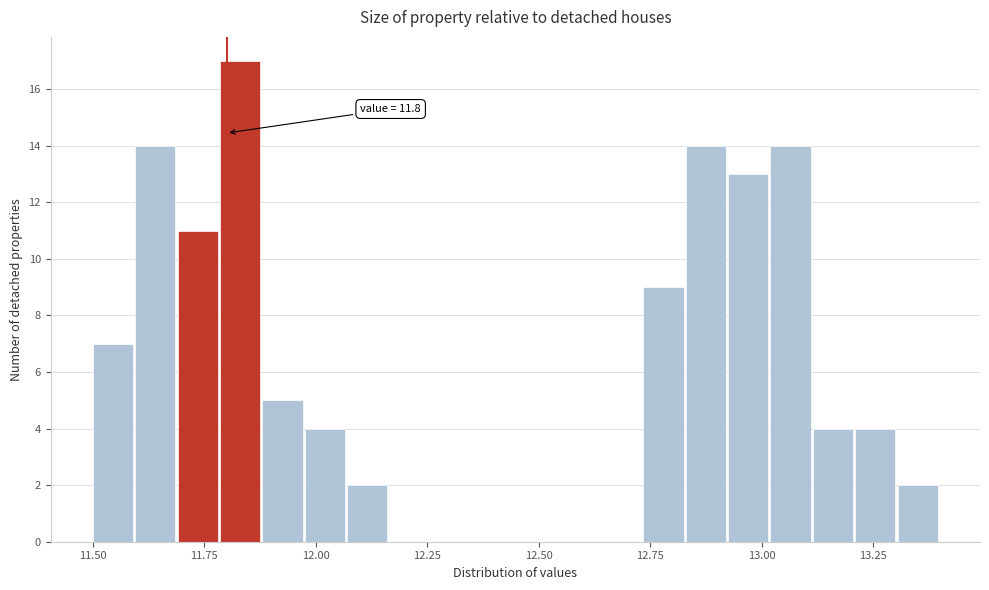

Around what value on the x-axis is the tallest bar? Give the approximate position of its centre, as read against the axis.

11.85